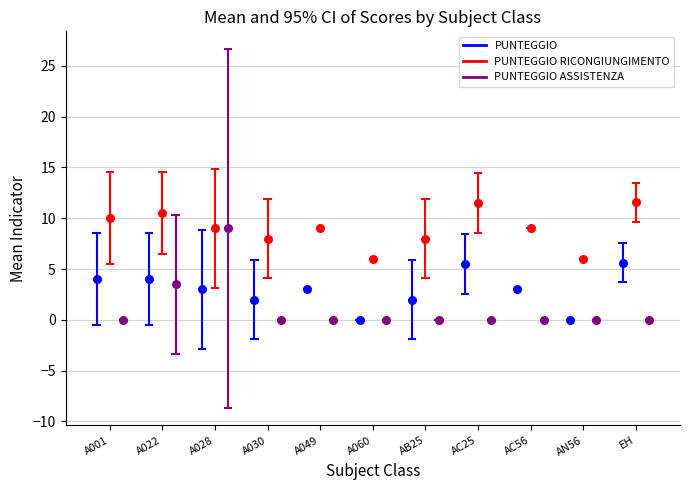

Is the value of PUNTEGGIO at A022 greater than the value of PUNTEGGIO ASSISTENZA at A022?

Yes